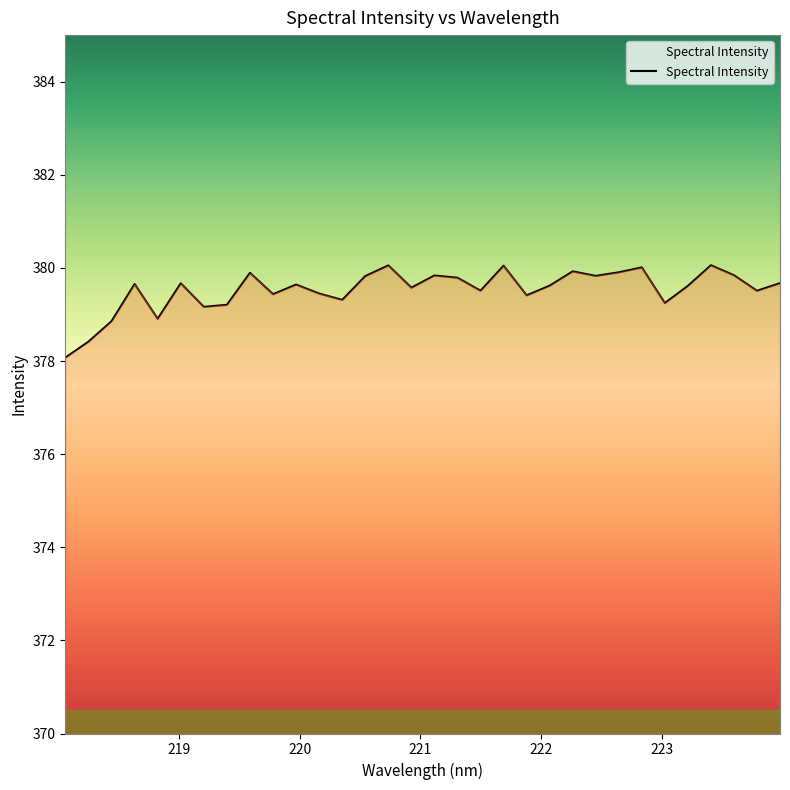

What is the smallest value displayed?

378.1